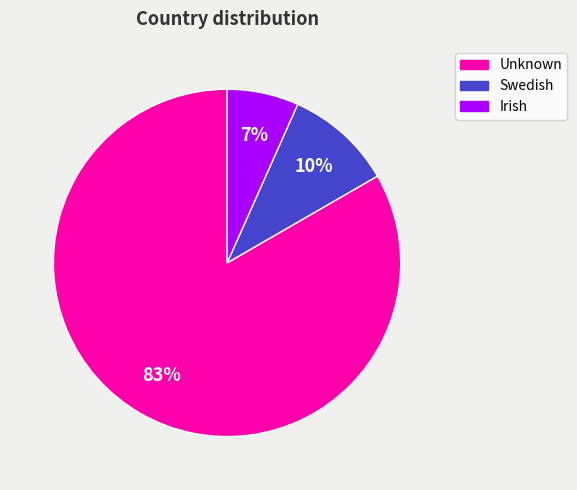

True or false: Swedish accounts for 2% of the total.

False